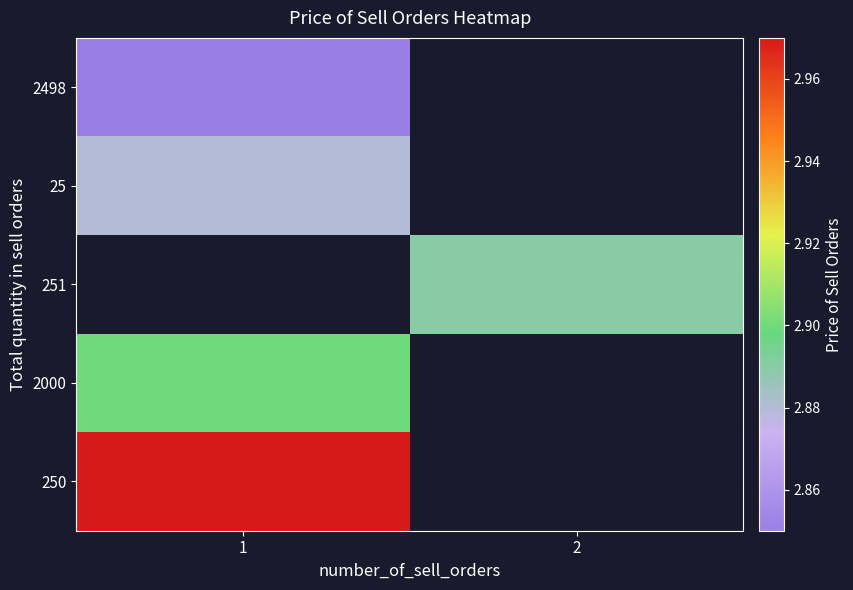

At which label is 250 closest to 2?

1